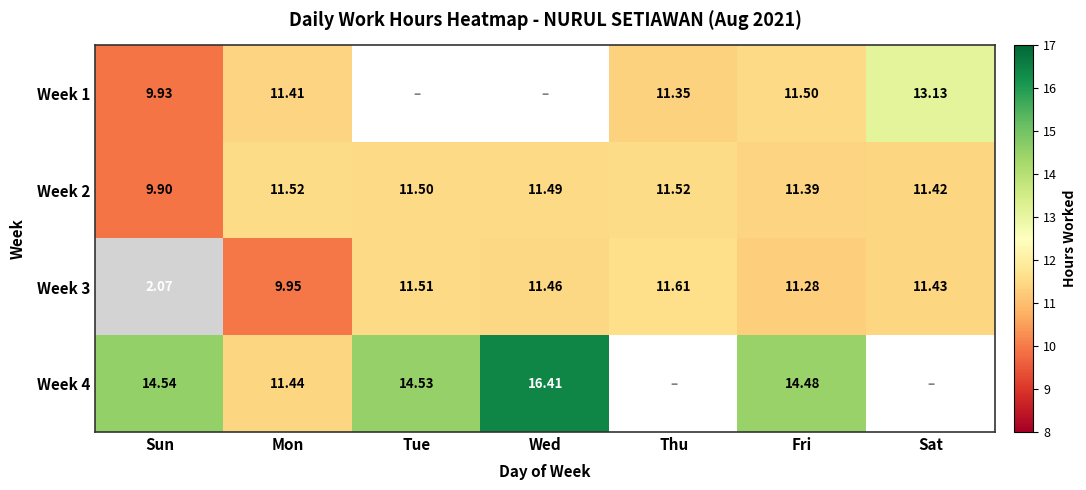

What is the difference between the maximum and minimum values in the Week 2 series?

1.6